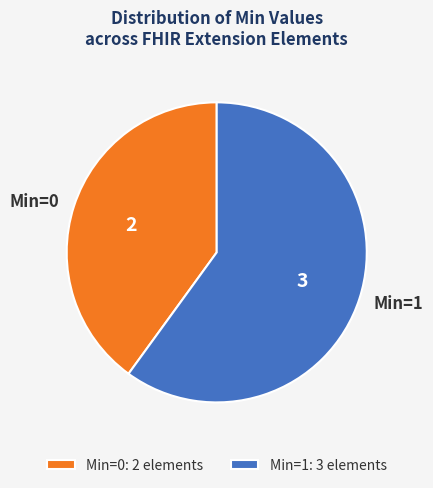

Is it true that Min=1 is 74% of the pie?

False